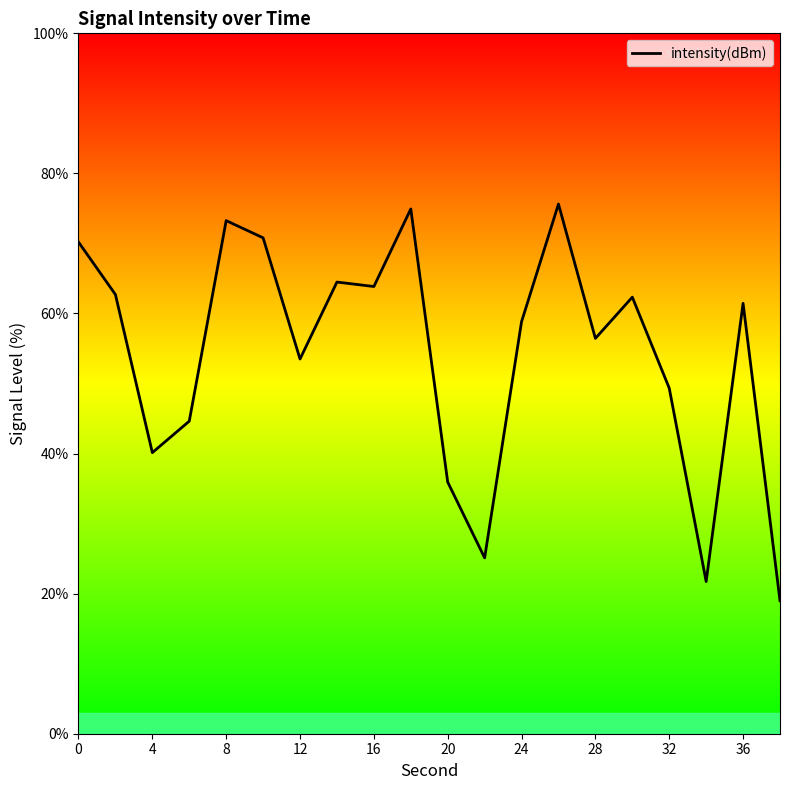

What is the minimum value shown in the chart?

19.0